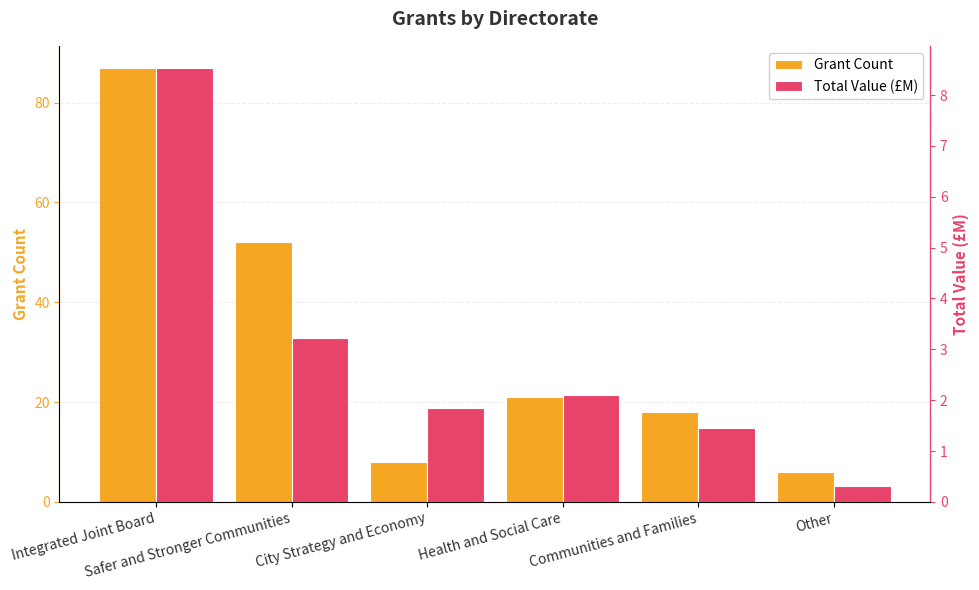

At which label does Total Value (£M) reach its peak?

Integrated Joint Board